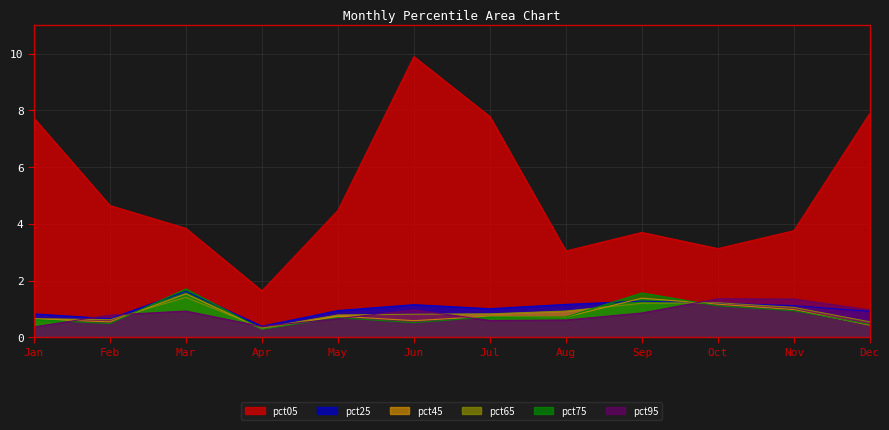

What is the sum of all pct25 values?

12.3